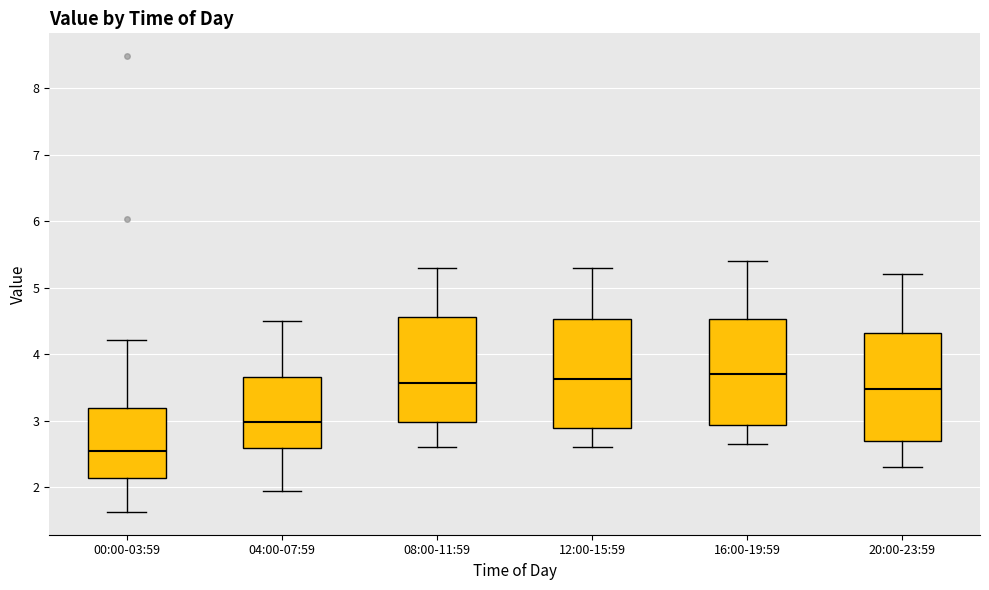

Reading left to right, transcribe this box plot: for each box, give where its median line is, the range the box spans, and where its two whiskers end, as read against the y-axis. The values are not printed on the chart, so give them approximately, as read against the axis.

00:00-03:59: median 2.6, box 2.1 to 3.2, whiskers 1.6 to 4.2
04:00-07:59: median 3.0, box 2.6 to 3.7, whiskers 2.0 to 4.5
08:00-11:59: median 3.6, box 3.0 to 4.6, whiskers 2.6 to 5.3
12:00-15:59: median 3.6, box 2.9 to 4.5, whiskers 2.6 to 5.3
16:00-19:59: median 3.7, box 2.9 to 4.5, whiskers 2.7 to 5.4
20:00-23:59: median 3.5, box 2.7 to 4.3, whiskers 2.3 to 5.2